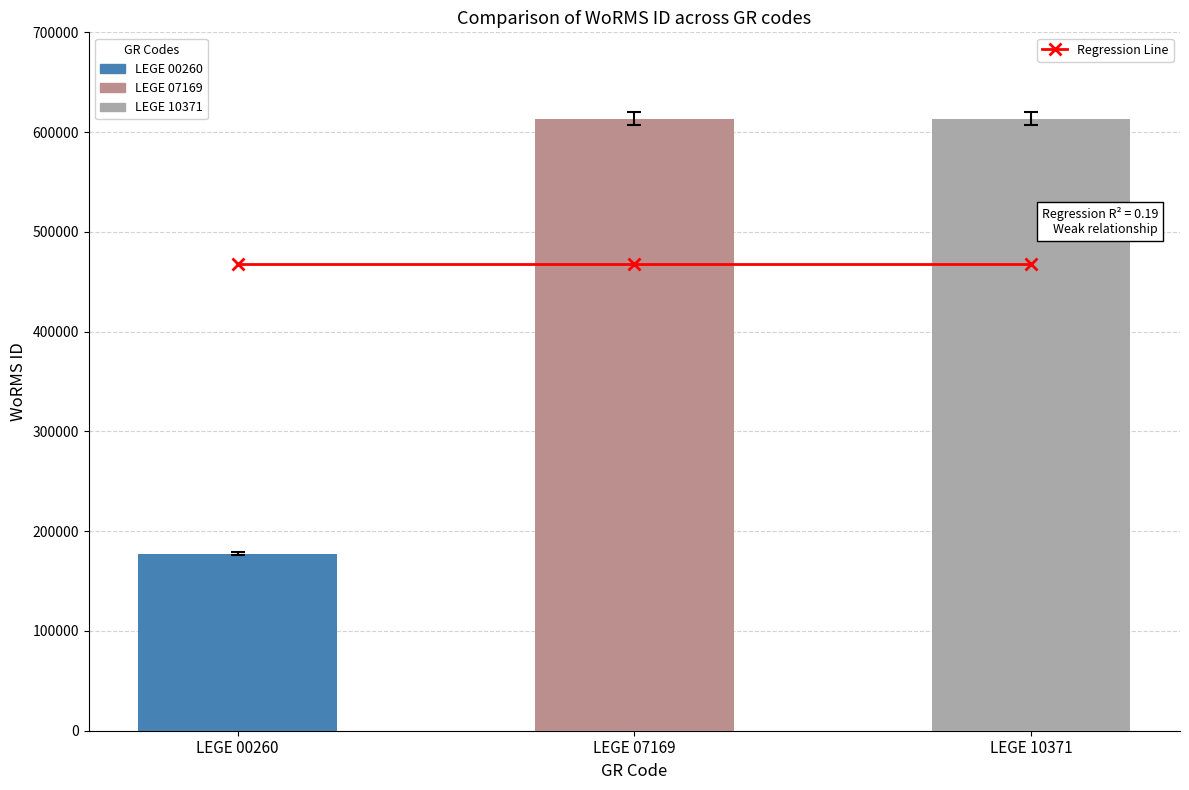

Reading left to right, what are all the values shown in this chart?

177592	613596	613596